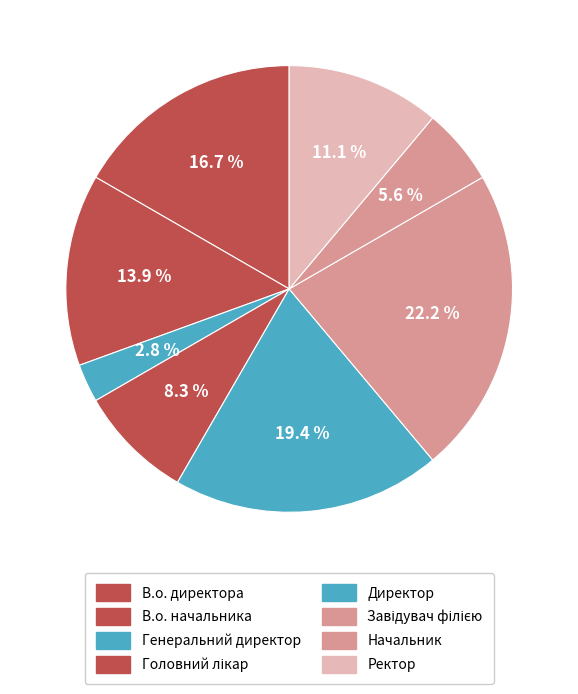

What portion of the pie excludes В.о. директора?

83.3%